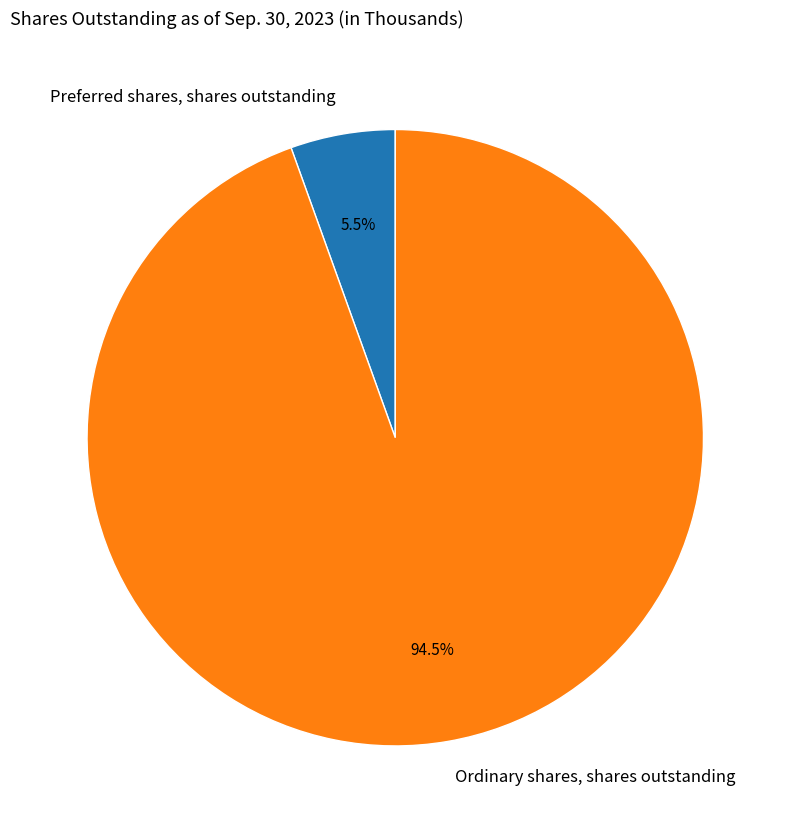

How many slices are in this pie chart?

2